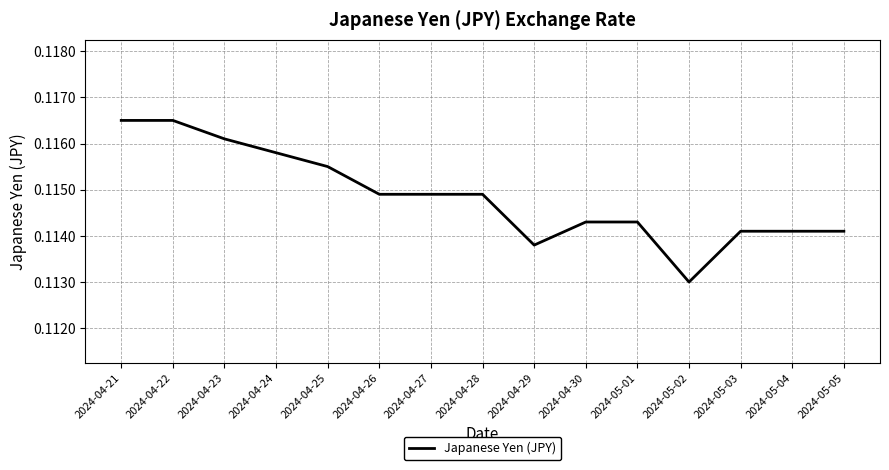

What position from the left is 2024-05-04?

14